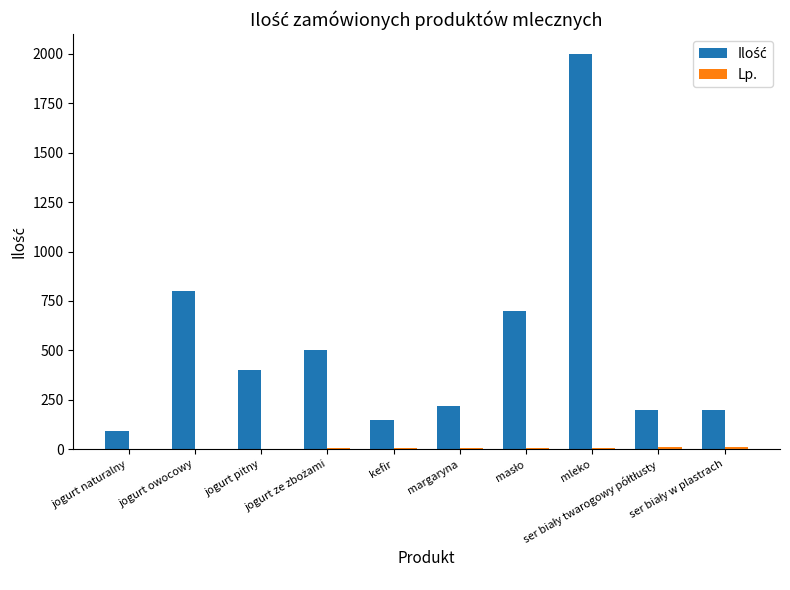

What is the maximum value shown in the chart?

2000